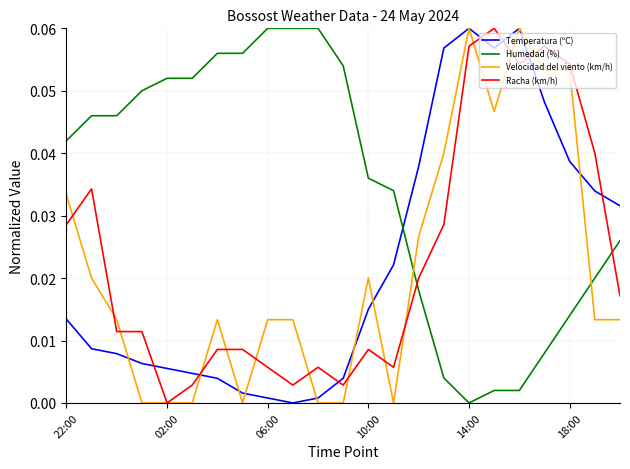

How many times do Temperatura (ºC) and Racha (km/h) cross each other?

7